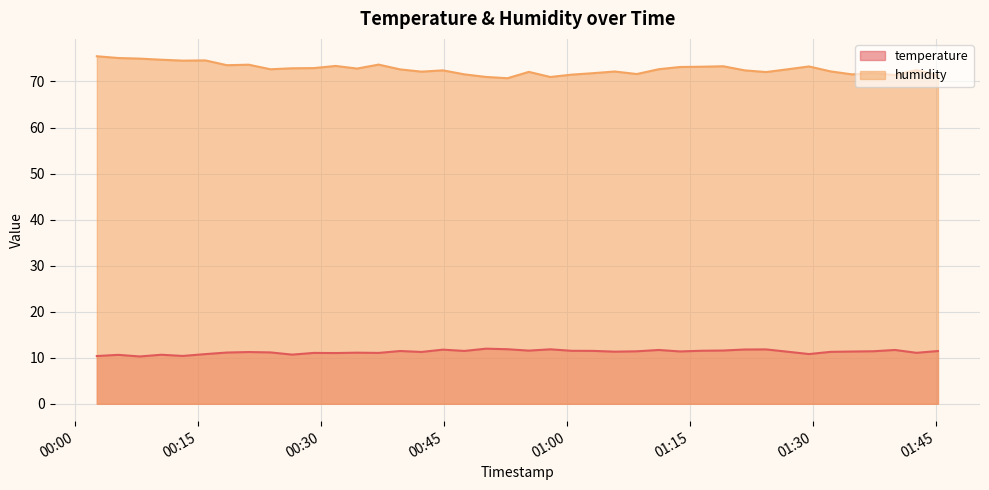

How many lines are shown in the chart?

2